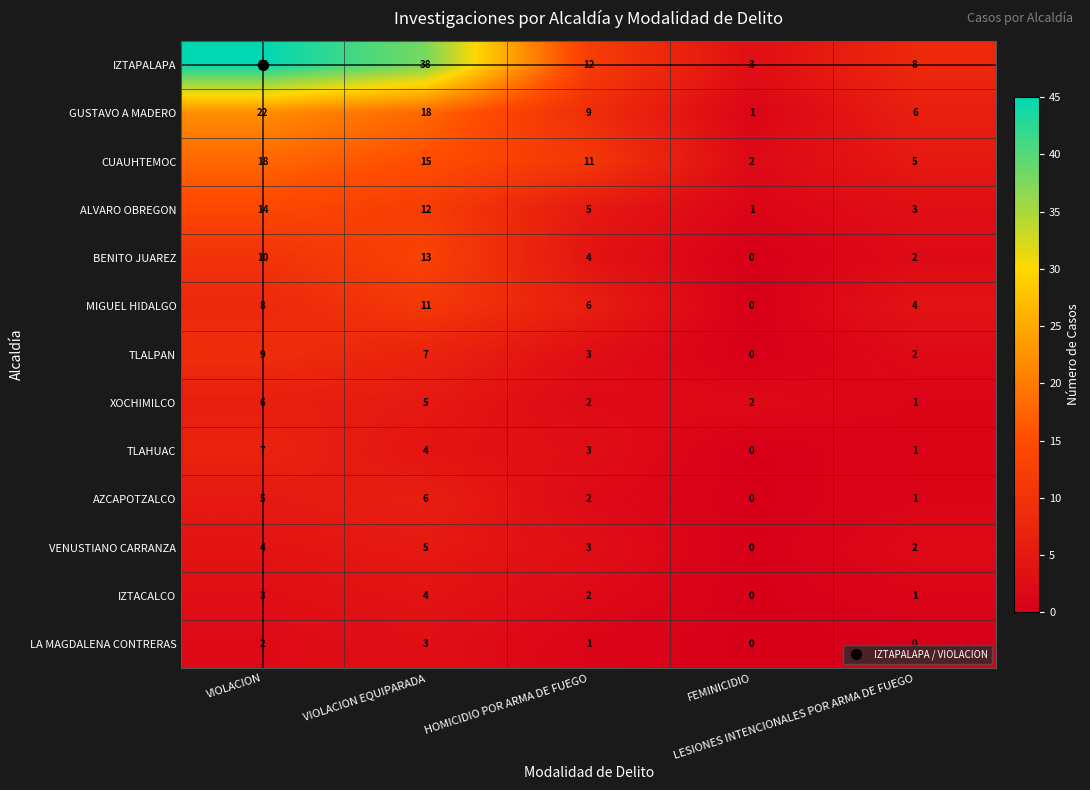

What is the greatest value displayed?

45